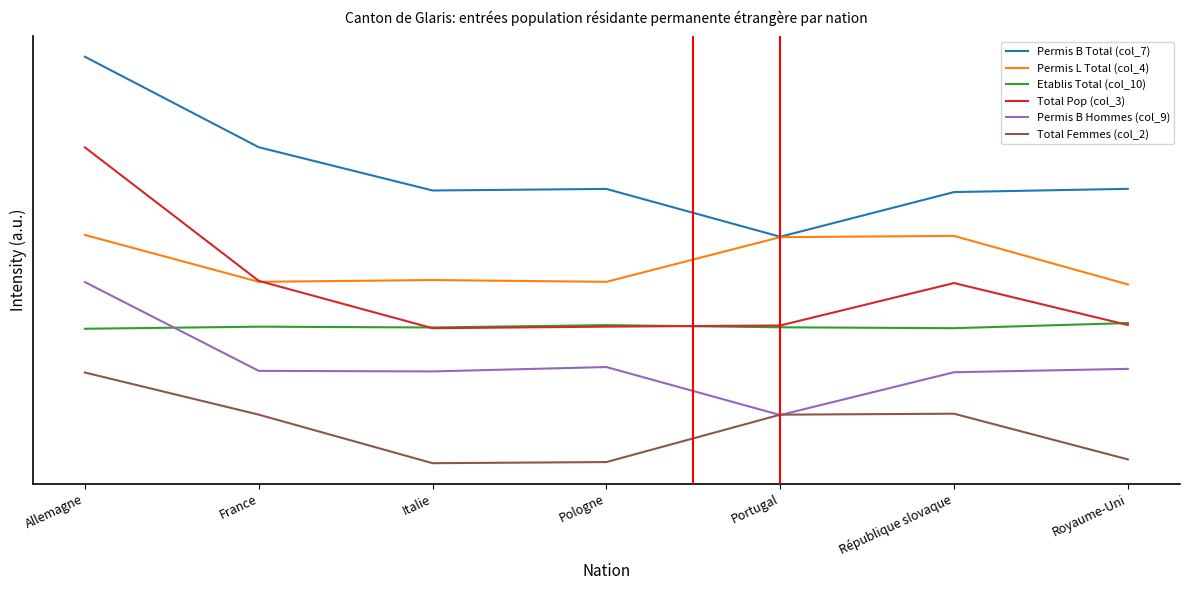

What are all the series names shown in the legend?

Permis B Total (col_7), Permis L Total (col_4), Etablis Total (col_10), Total Pop (col_3), Permis B Hommes (col_9), Total Femmes (col_2)